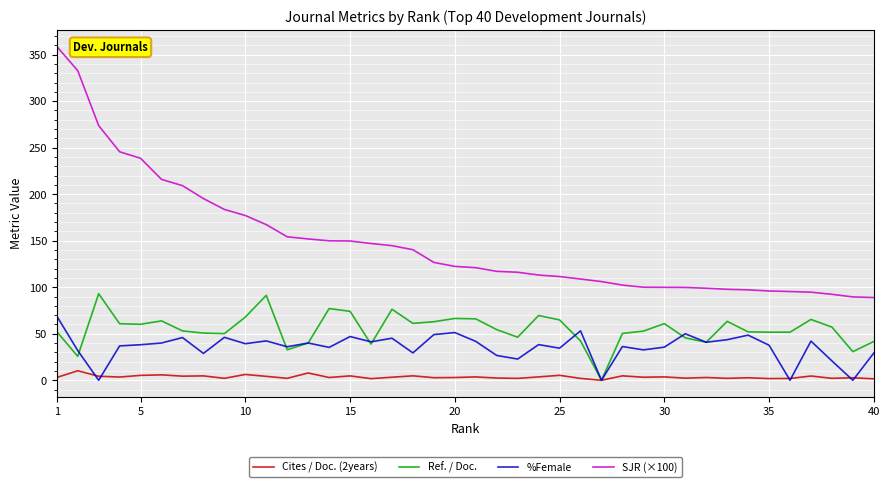

Does the chart display data point markers on the line(s)?

No